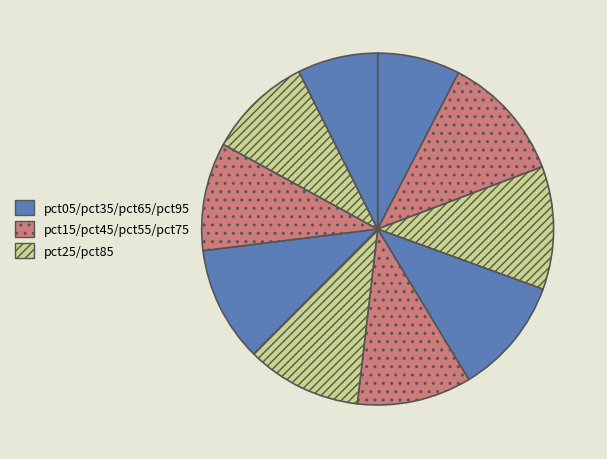

To the nearest percent, what is the average slice percentage?

10%